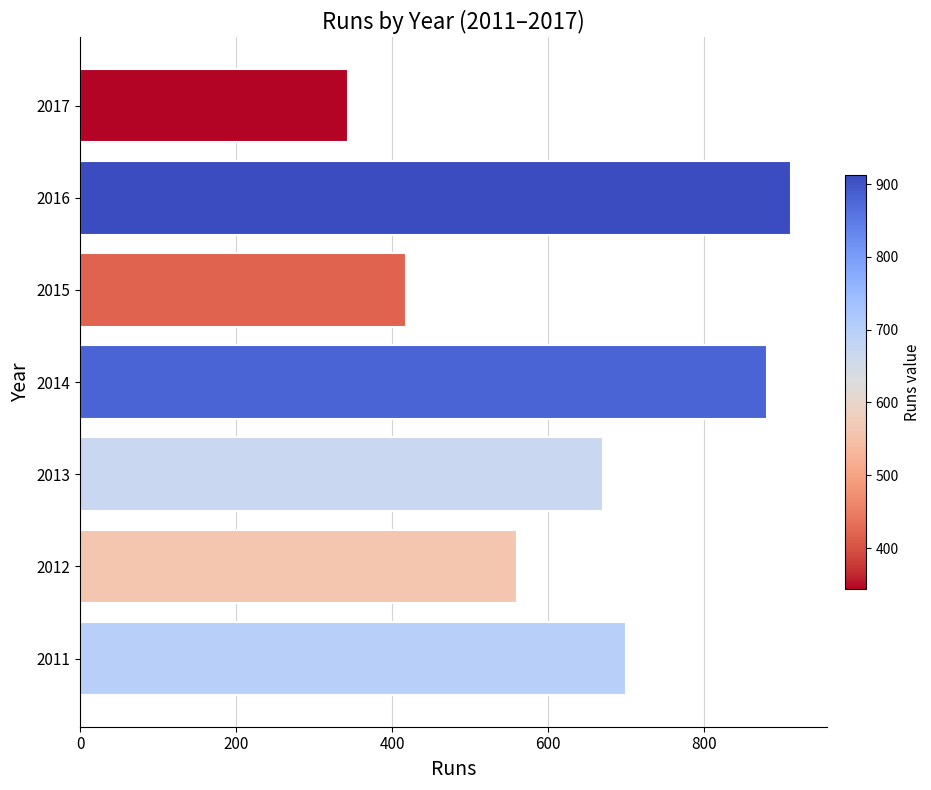

List the labels in order of value, smallest first.

2017, 2015, 2012, 2013, 2011, 2014, 2016